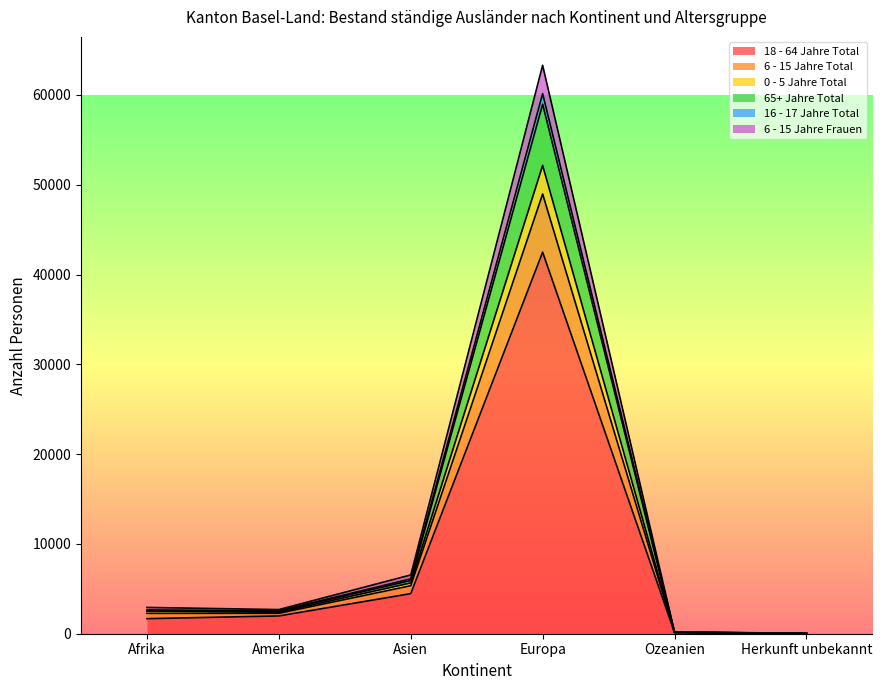

At which category is the sum across all series the highest?

Europa